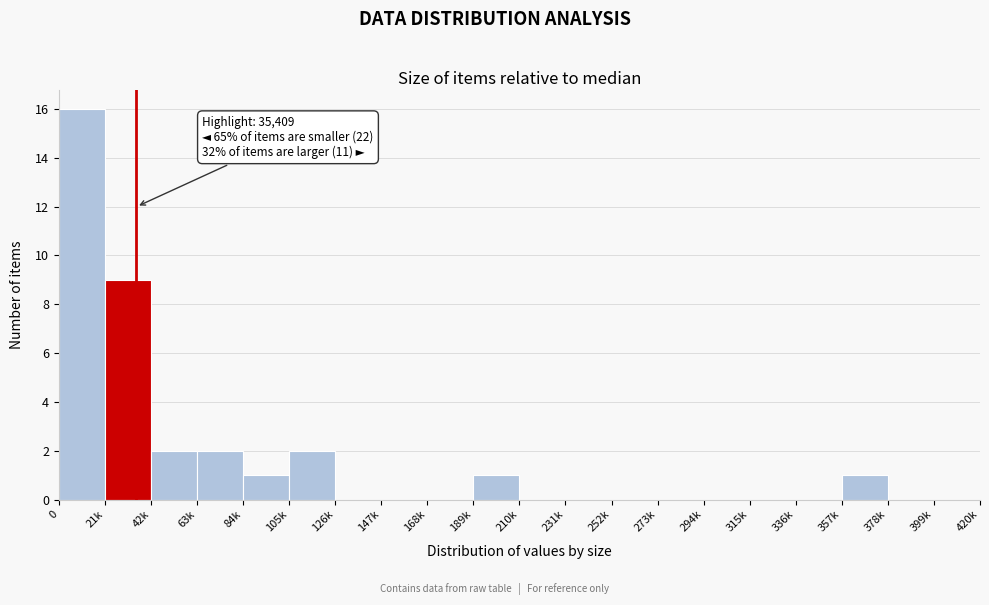

Reading left to right, what are all the values shown in this chart?

0=16	21k=9	42k=2	63k=2	84k=1	105k=2	126k=0	147k=0	168k=0	189k=1	210k=0	231k=0	252k=0	273k=0	294k=0	315k=0	336k=0	357k=1	378k=0	399k=0